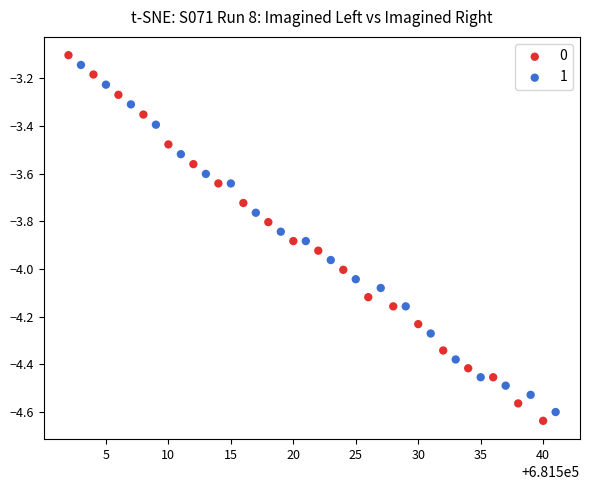

What are all the series names shown in the legend?

0, 1